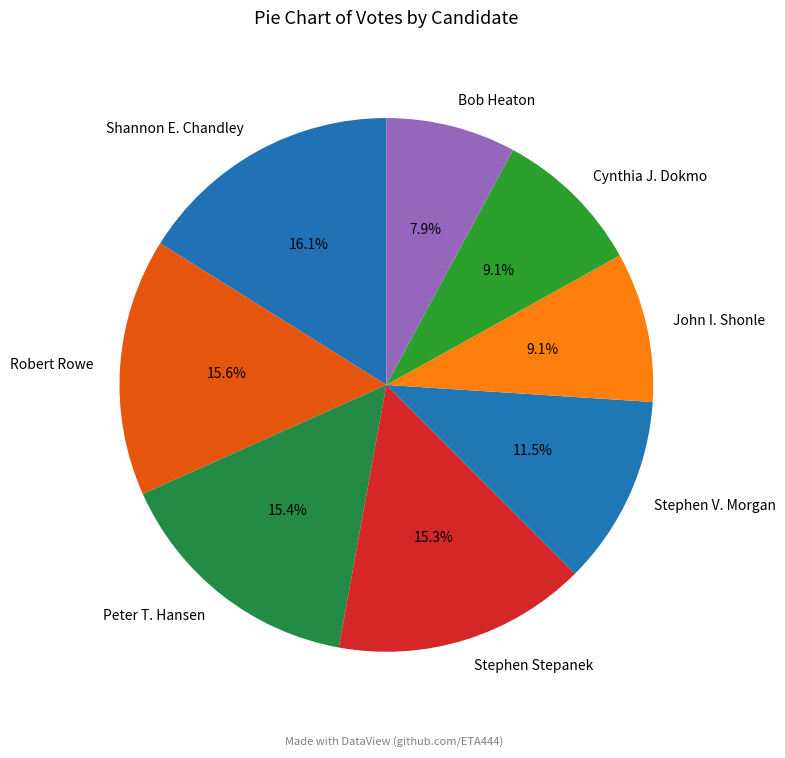

Which slice is the smallest?

Bob Heaton